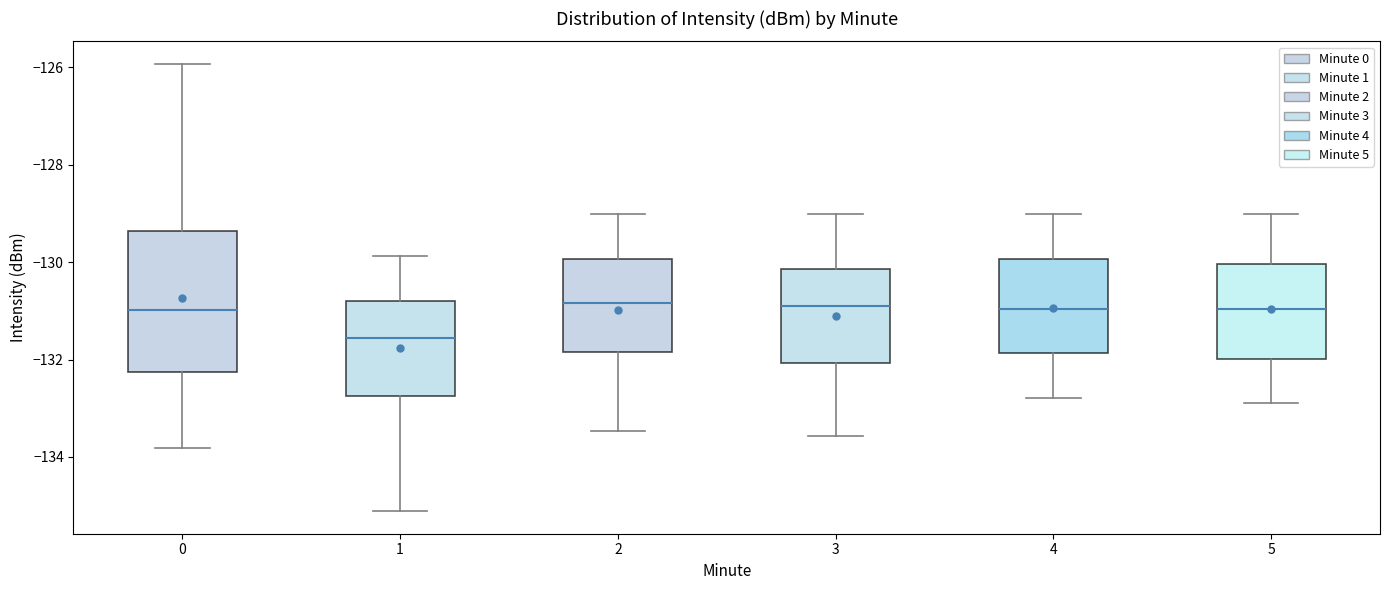

Reading left to right, read every box against the y-axis: the position of its median line, the range the box covers, and the ends of its whiskers. The values are not printed on the chart, so give them approximately, as read against the axis.

0: median -131.0, box -132.2 to -129.4, whiskers -133.8 to -126.0
1: median -131.6, box -132.8 to -130.8, whiskers -135.2 to -129.8
2: median -130.8, box -131.8 to -130.0, whiskers -133.4 to -129.0
3: median -131.0, box -132.0 to -130.2, whiskers -133.6 to -129.0
4: median -131.0, box -131.8 to -130.0, whiskers -132.8 to -129.0
5: median -131.0, box -132.0 to -130.0, whiskers -133.0 to -129.0